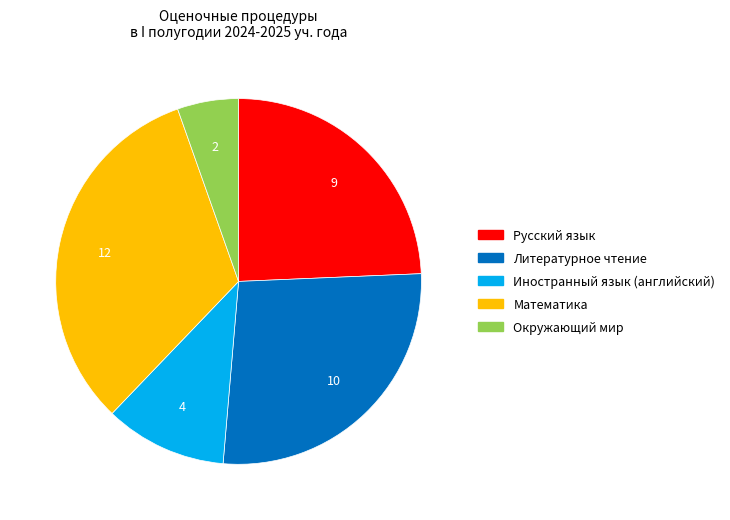

Is there a majority slice in this chart?

No